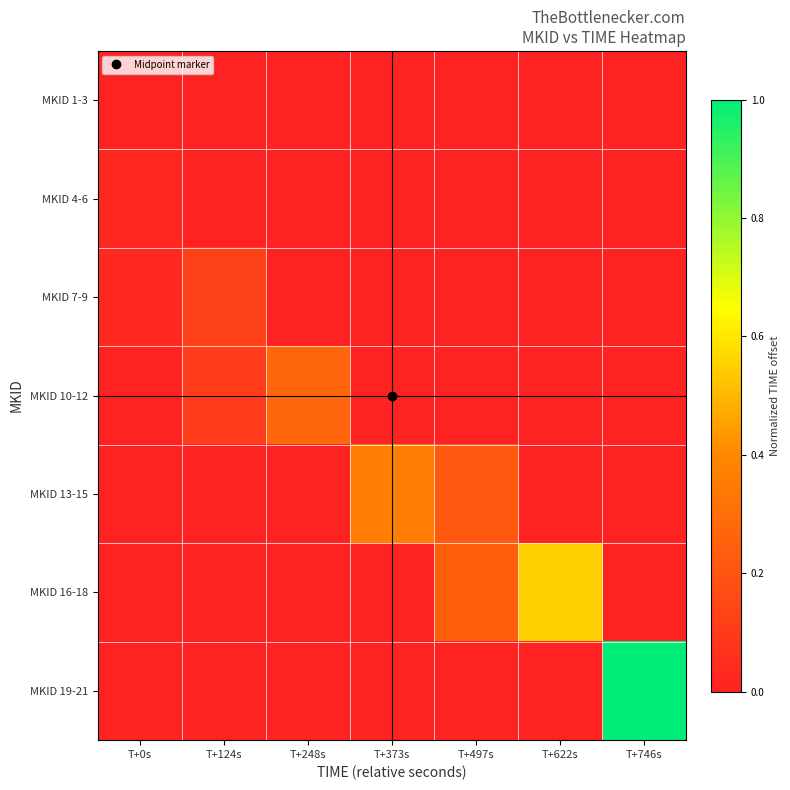

Rank the series at T+0s from highest to lowest value.

MKID 7-9, MKID 4-6, MKID 1-3, MKID 10-12, MKID 13-15, MKID 16-18, MKID 19-21